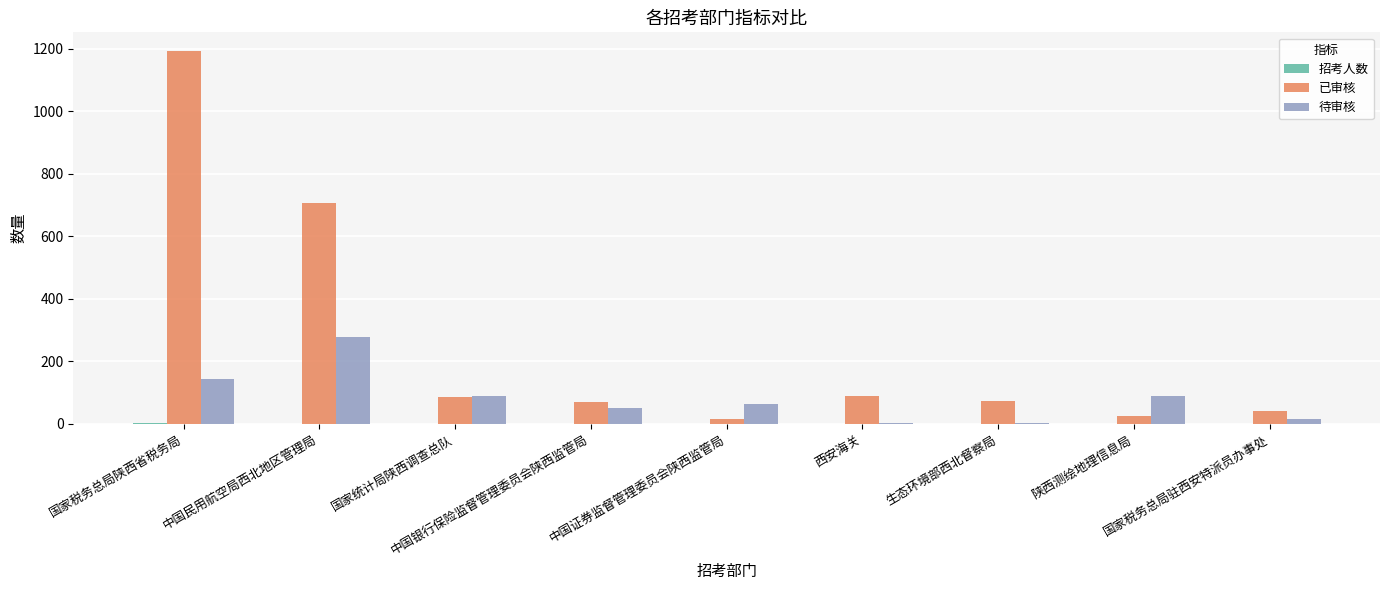

The 已审核 series shows 86 at 国家统计局陕西调查总队. True or false?

True